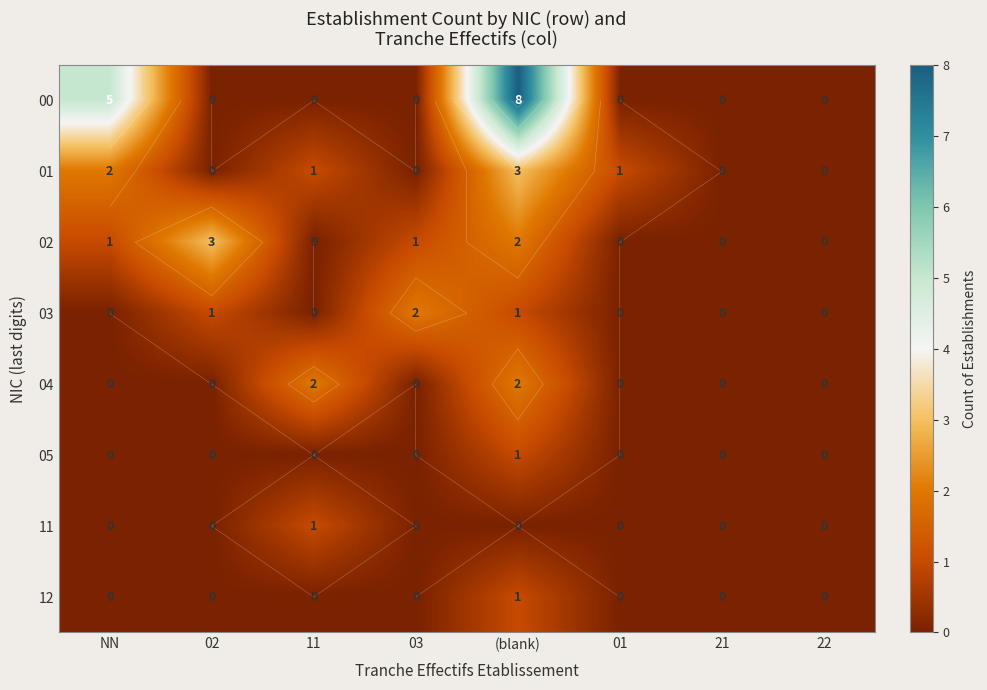

Which series changed the most between 02 and 21?

02